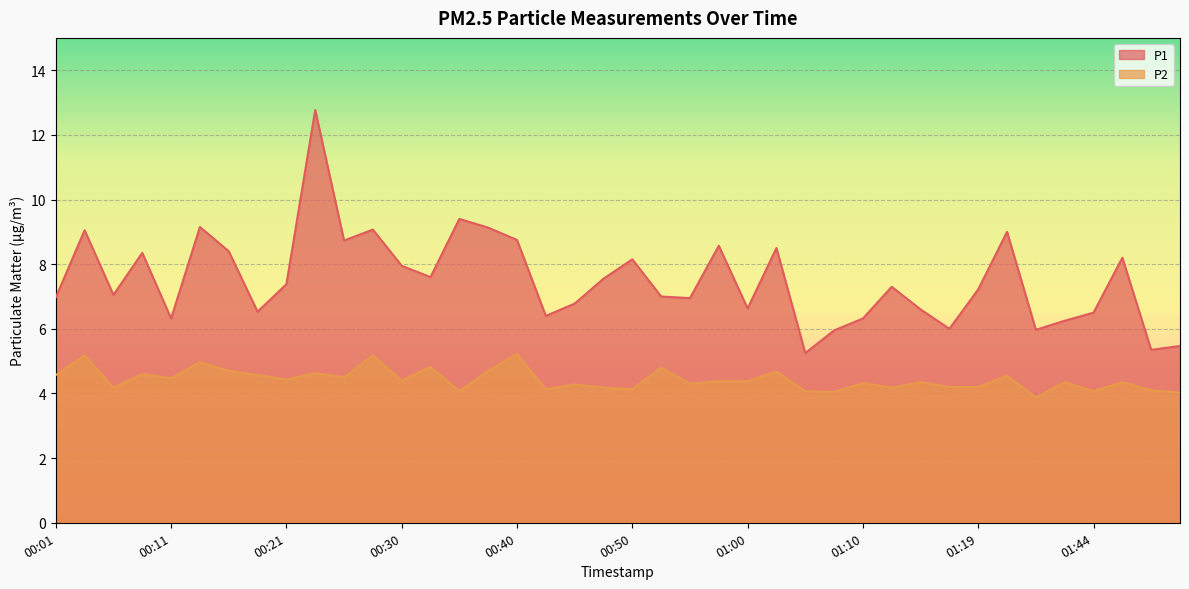

List the series in order of their overall mean, highest first.

P1, P2